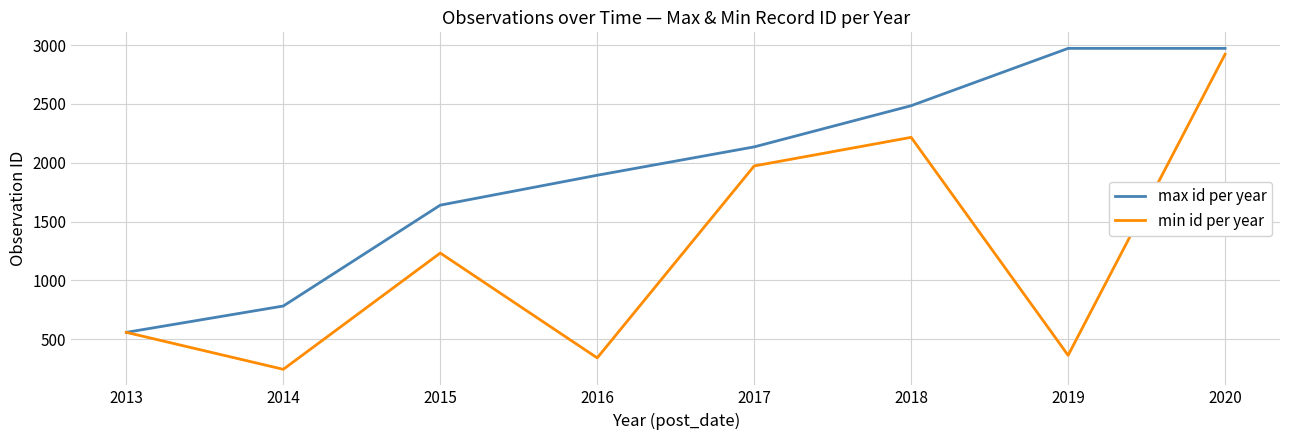

Which label corresponds to the smallest value in the chart?

2014